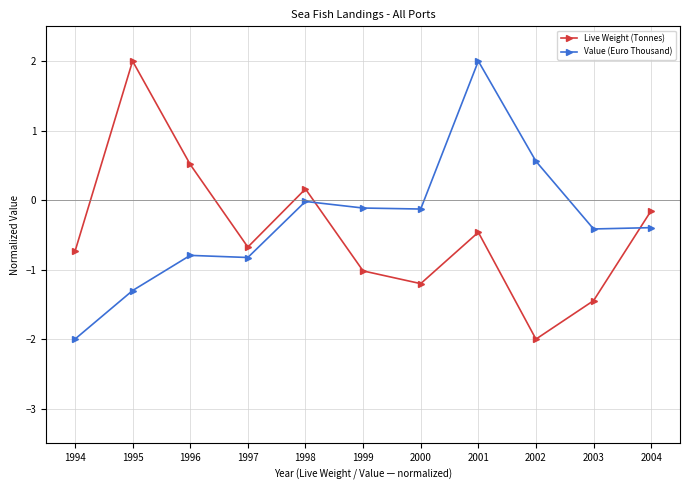

Which series changed the most between 1995 and 1996?

Live Weight (Tonnes)